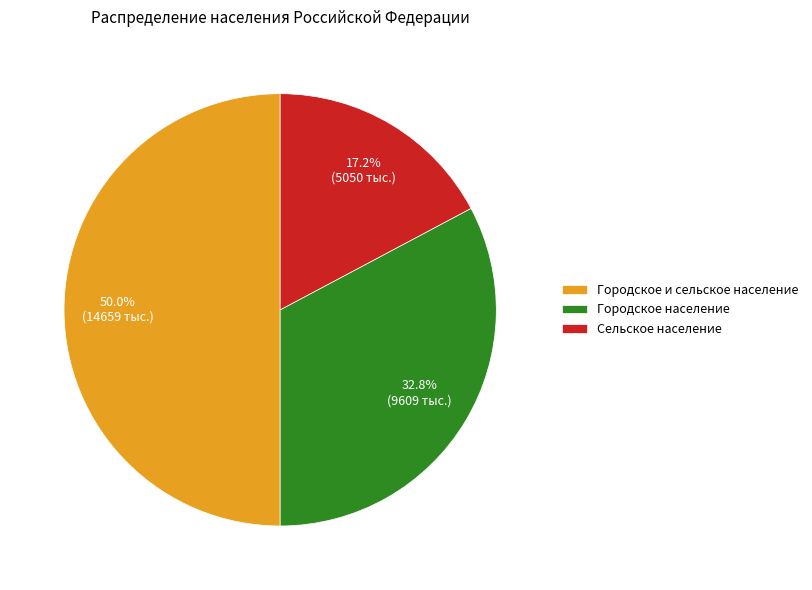

Approximately how many times larger is the value at Городское население compared to Городское и сельское население?

0.7